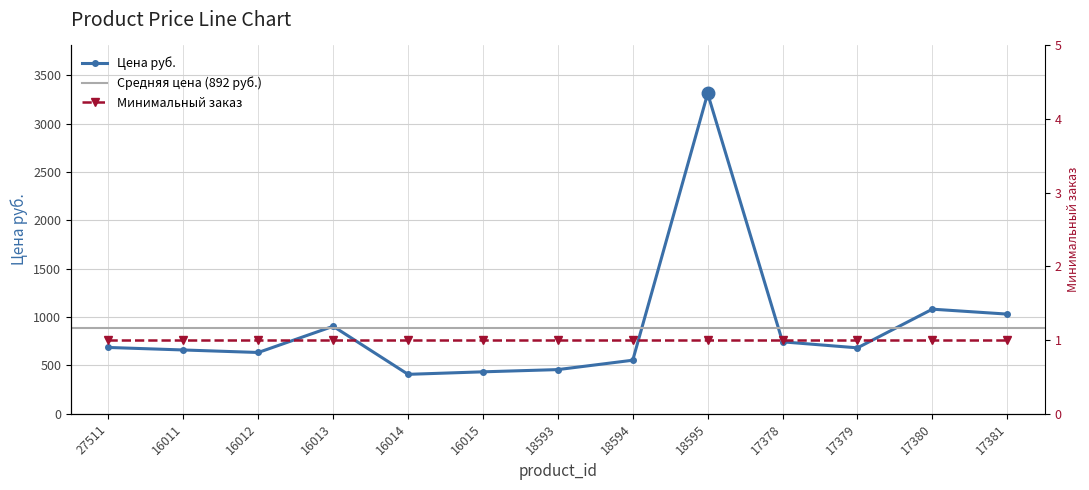

What is the difference between the maximum and minimum values?

2905